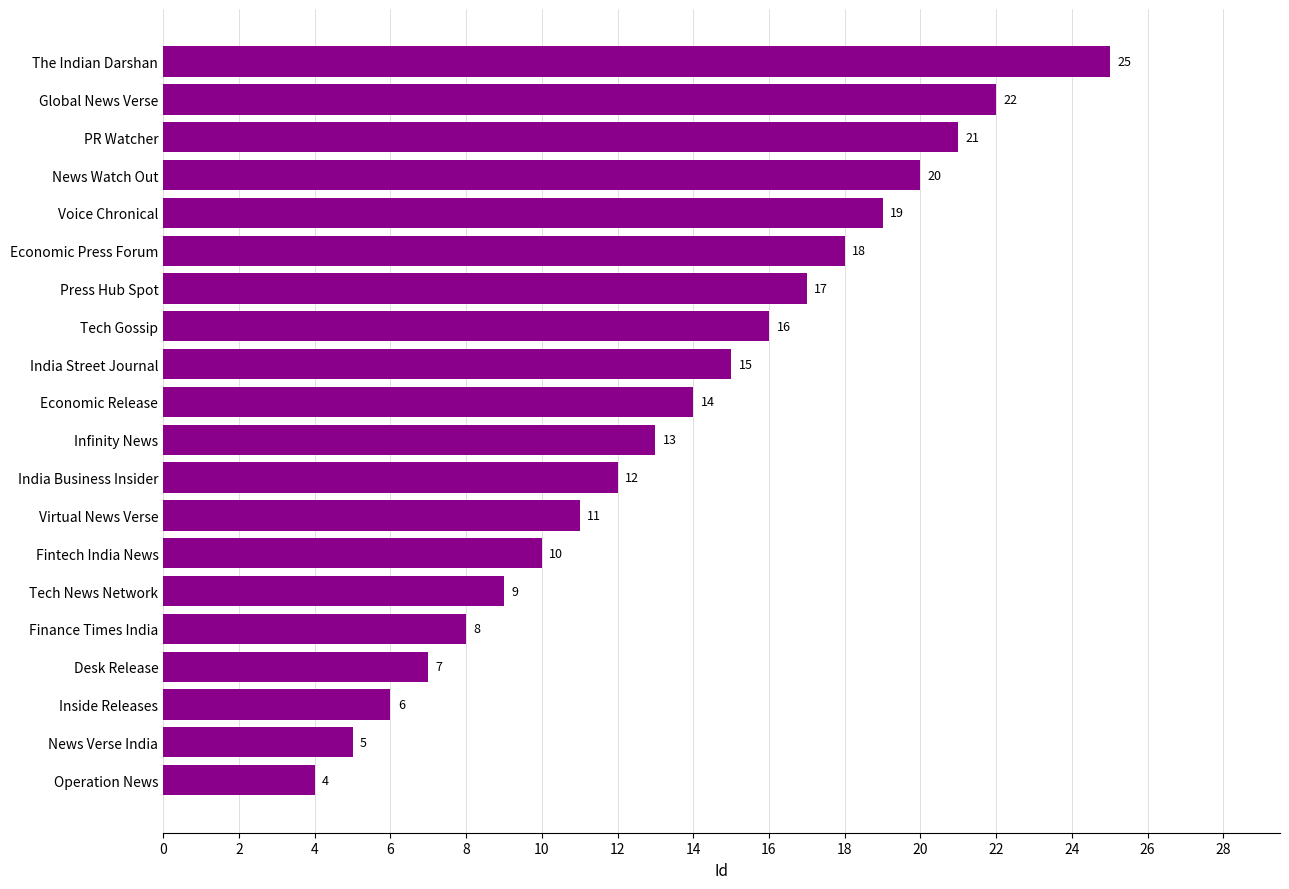

What is the difference between the maximum and second lowest values?

20